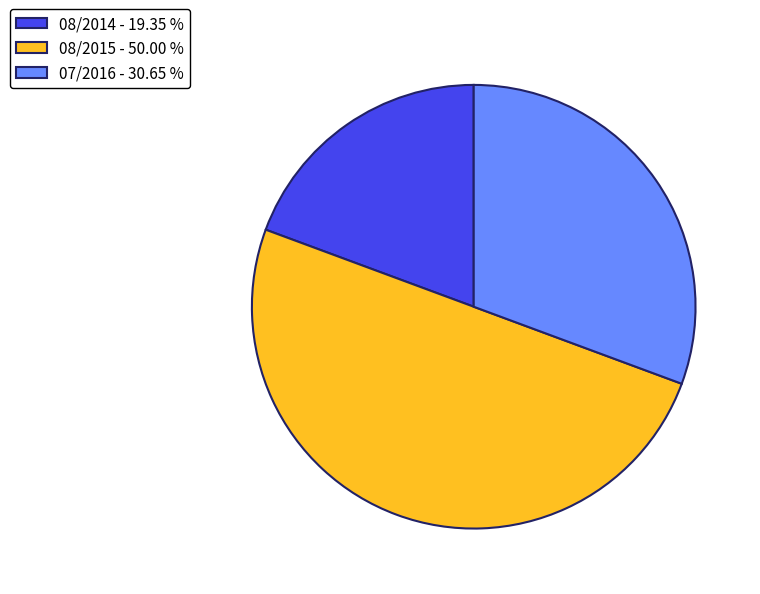

Combined, do 07/2016 - 30.65 % and 08/2015 - 50.00 % account for over 50%?

Yes